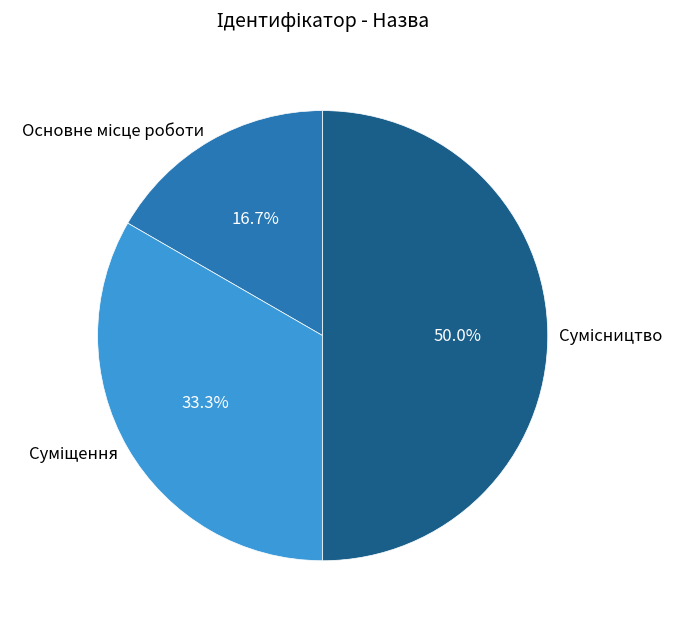

Is there any slice that represents more than half of the pie?

No